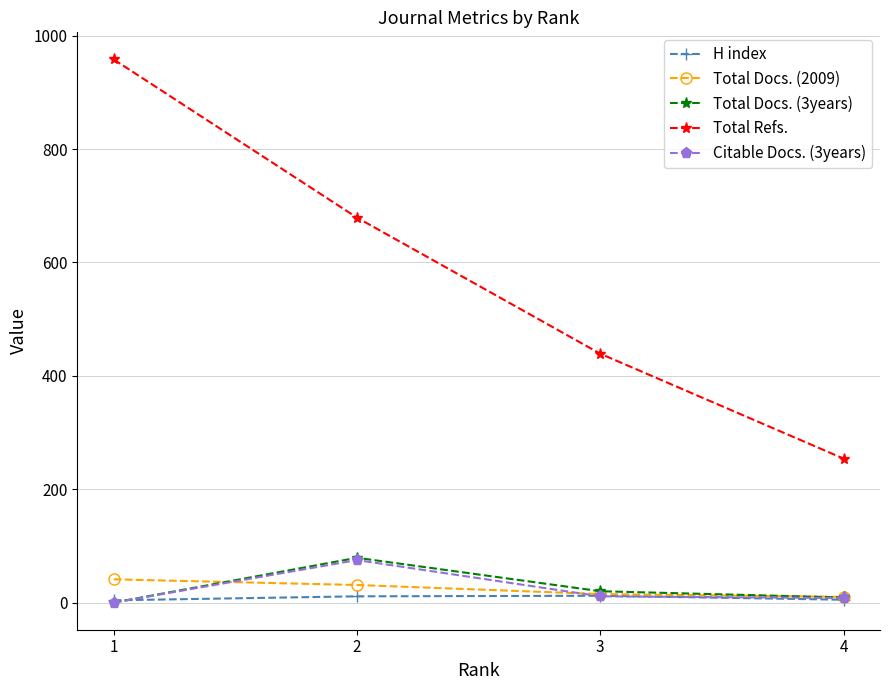

How many positive values does the Citable Docs. (3years) series have?

3